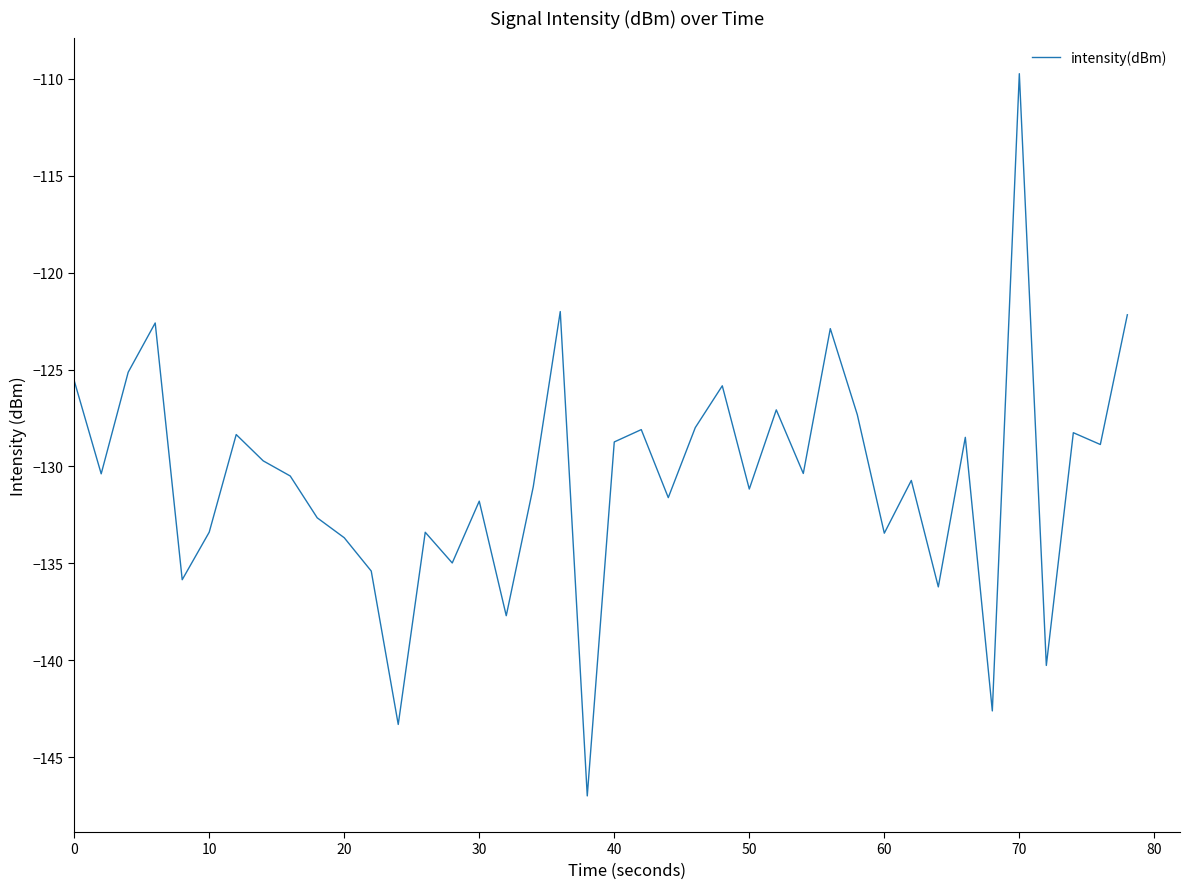

What is the difference between the maximum and minimum values?

37.3